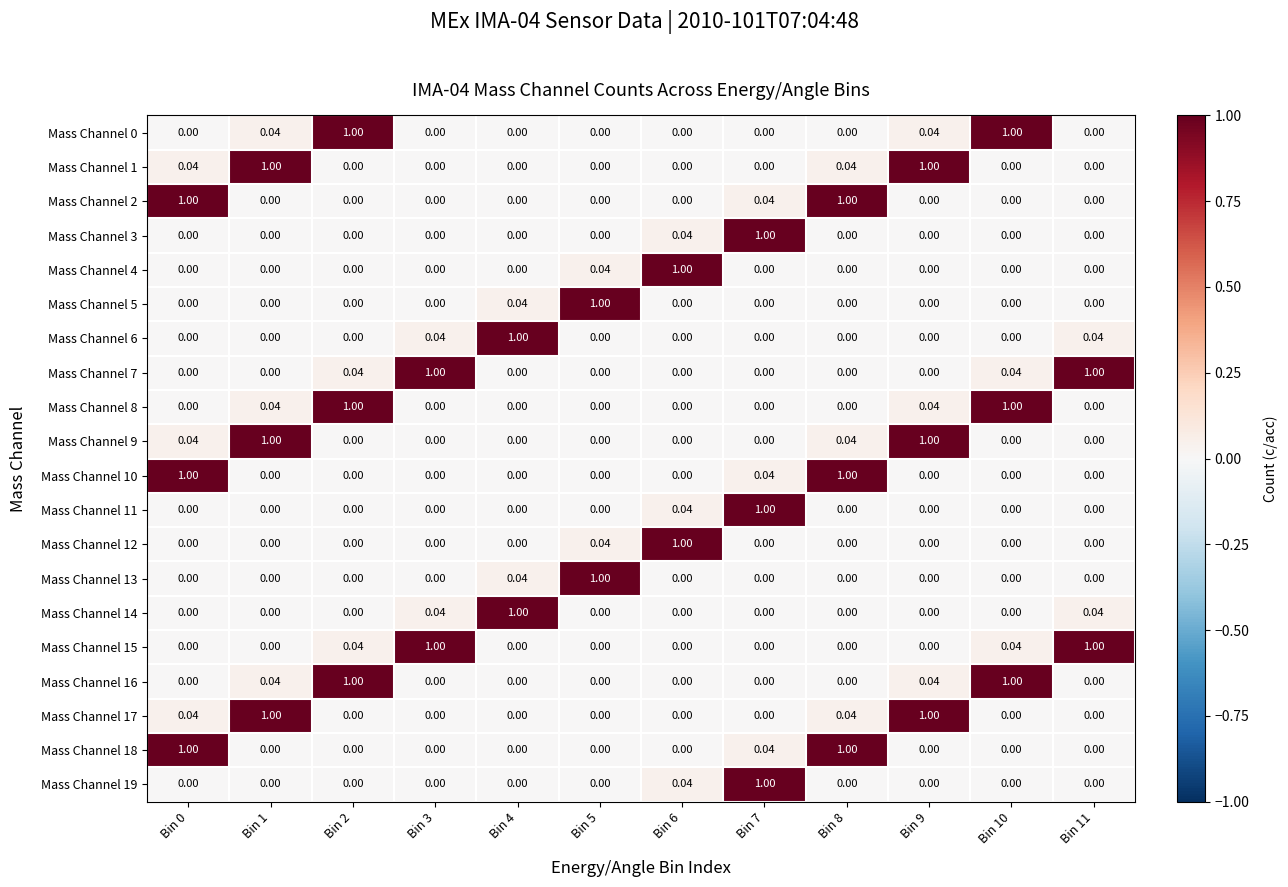

Is the value of Mass Channel 16 at Bin 10 greater than the value of Mass Channel 18 at Bin 1?

Yes